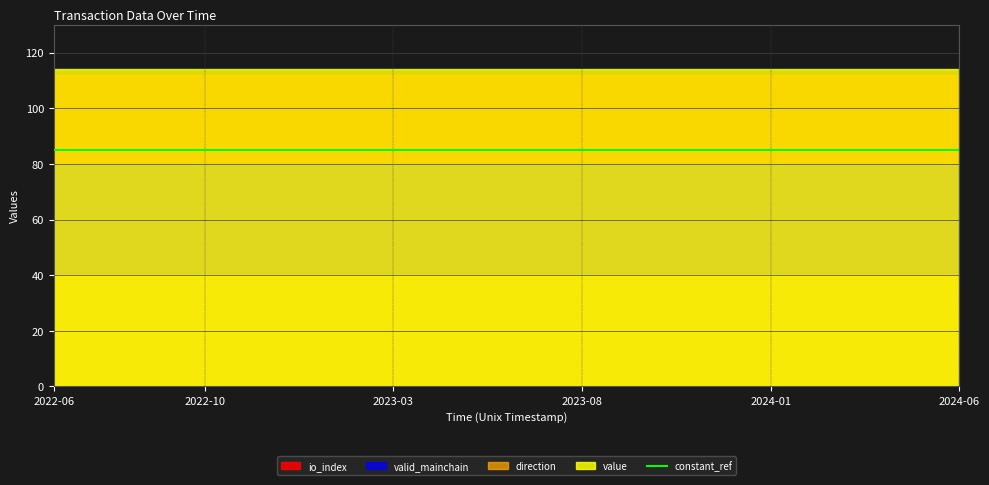

Does the chart display data point markers on the line(s)?

No